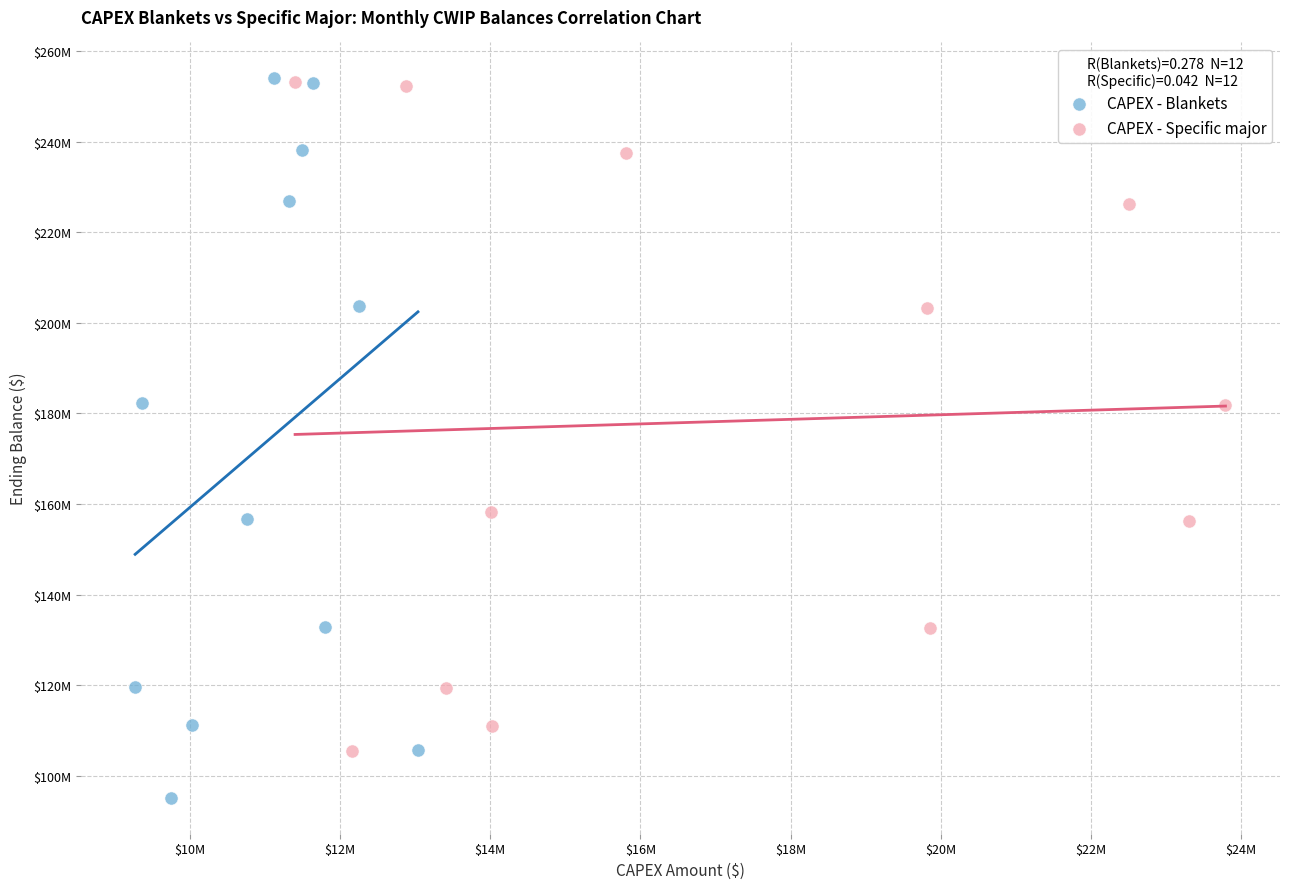

What are all the series names shown in the legend?

CAPEX - Blankets, CAPEX - Specific major